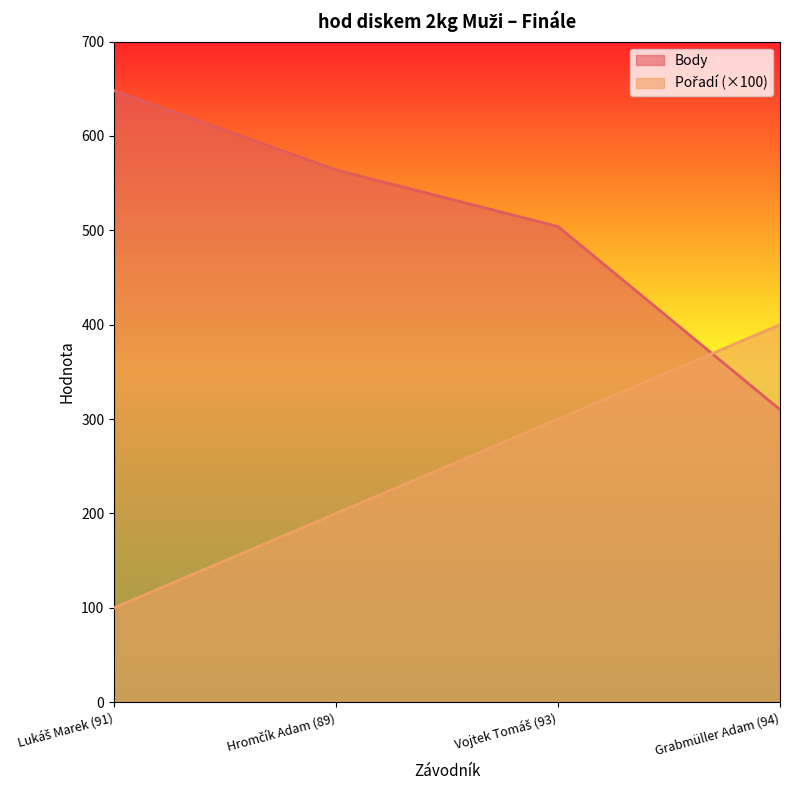

What is the sum of all Pořadí values?

1000